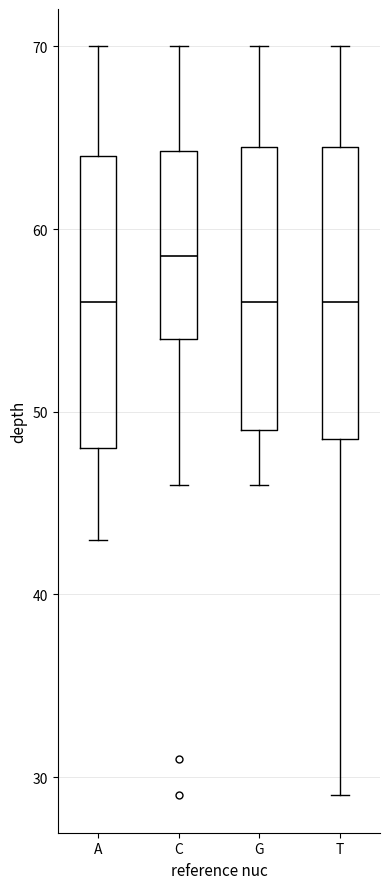

Reading left to right, transcribe this box plot: for each box, give where its median line is, the range the box spans, and where its two whiskers end, as read against the y-axis. The values are not printed on the chart, so give them approximately, as read against the axis.

A: median 56, box 48 to 64, whiskers 43 to 70
C: median 59, box 54 to 64, whiskers 46 to 70
G: median 56, box 49 to 65, whiskers 46 to 70
T: median 56, box 49 to 65, whiskers 29 to 70